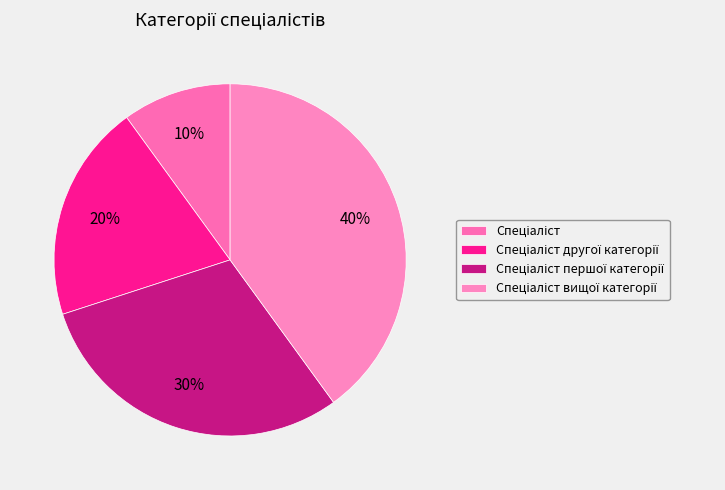

How many segments does this pie chart have?

4